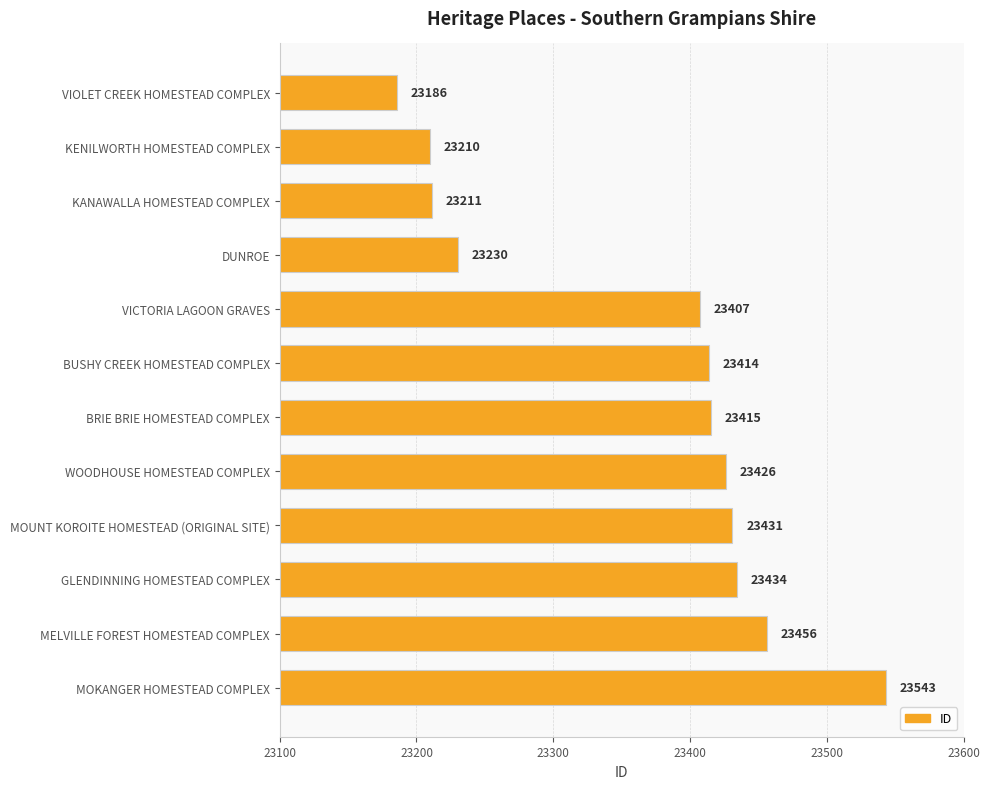

What is the difference between the maximum and second lowest values?

333